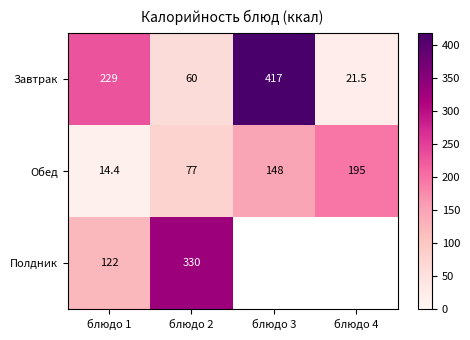

What is the lowest value of the Завтрак series?

21.5